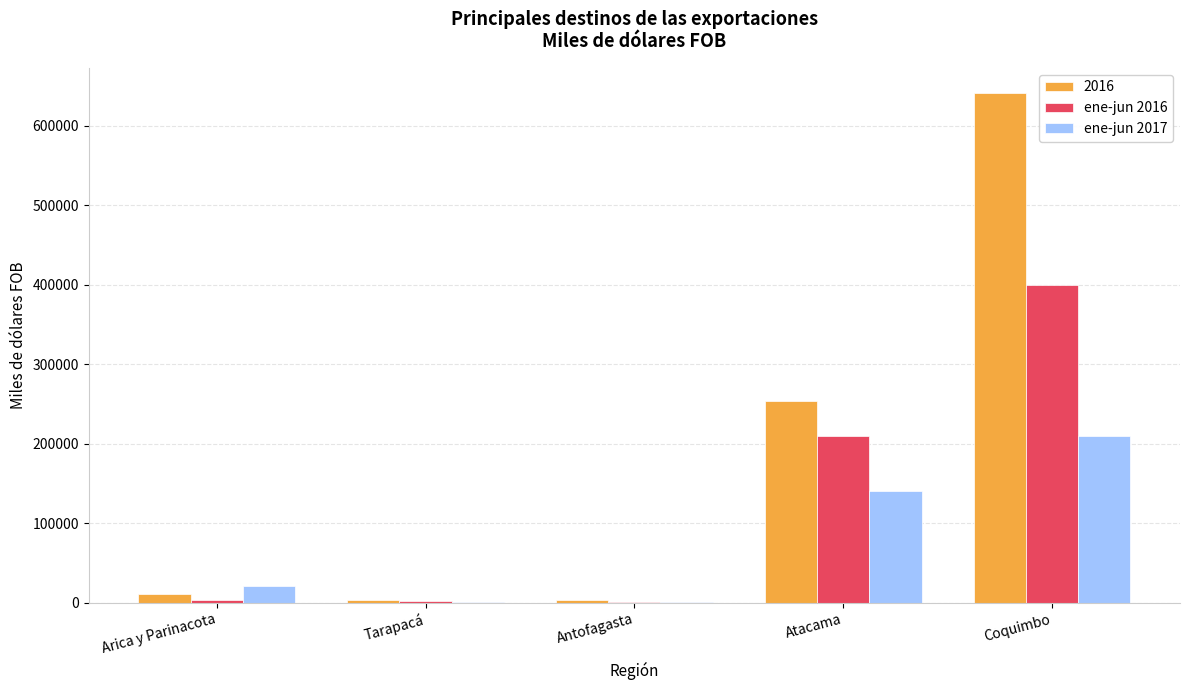

The value of ene-jun 2017 at Atacama is 140298.3. True or false?

True